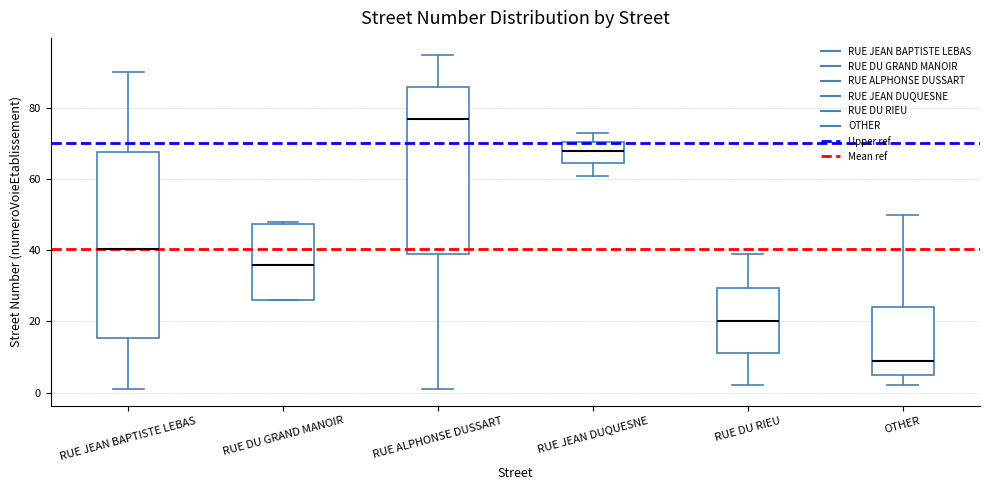

Reading left to right, read every box against the y-axis: the position of its median line, the range the box covers, and the ends of its whiskers. The values are not printed on the chart, so give them approximately, as read against the axis.

RUE JEAN BAPTISTE LEBAS: median 40, box 16 to 68, whiskers 2 to 90
RUE DU GRAND MANOIR: median 36, box 26 to 48, whiskers 26 to 48
RUE ALPHONSE DUSSART: median 78, box 40 to 86, whiskers 2 to 96
RUE JEAN DUQUESNE: median 68, box 64 to 70, whiskers 62 to 74
RUE DU RIEU: median 20, box 12 to 30, whiskers 2 to 40
OTHER: median 10, box 6 to 24, whiskers 2 to 50